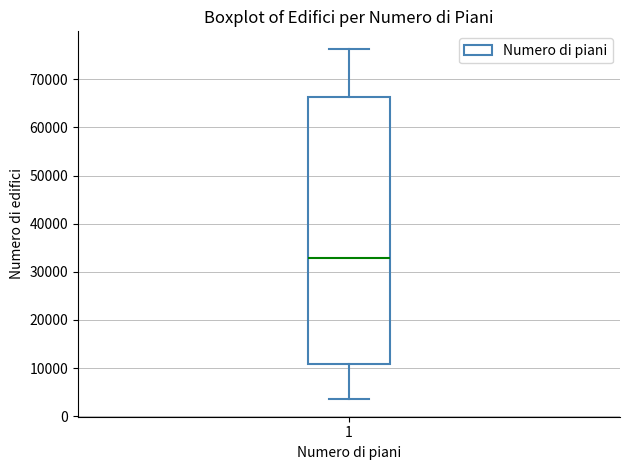

Transcribe this box plot: give where the median line is, the range the box spans, and where the two whiskers end, as read against the y-axis. The values are not printed on the chart, so give them approximately, as read against the axis.

median 33000, box 11000 to 66000, whiskers 4000 to 76000